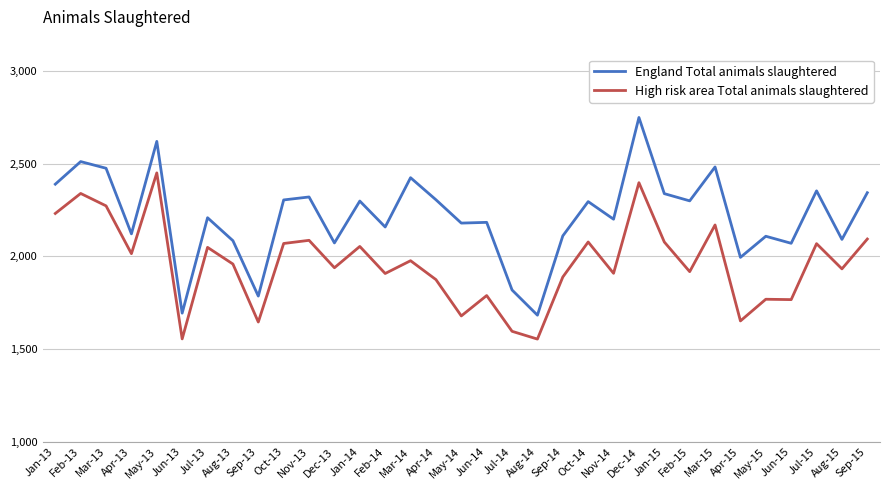

What is the spread (max minus min) of values at Mar-13?

203